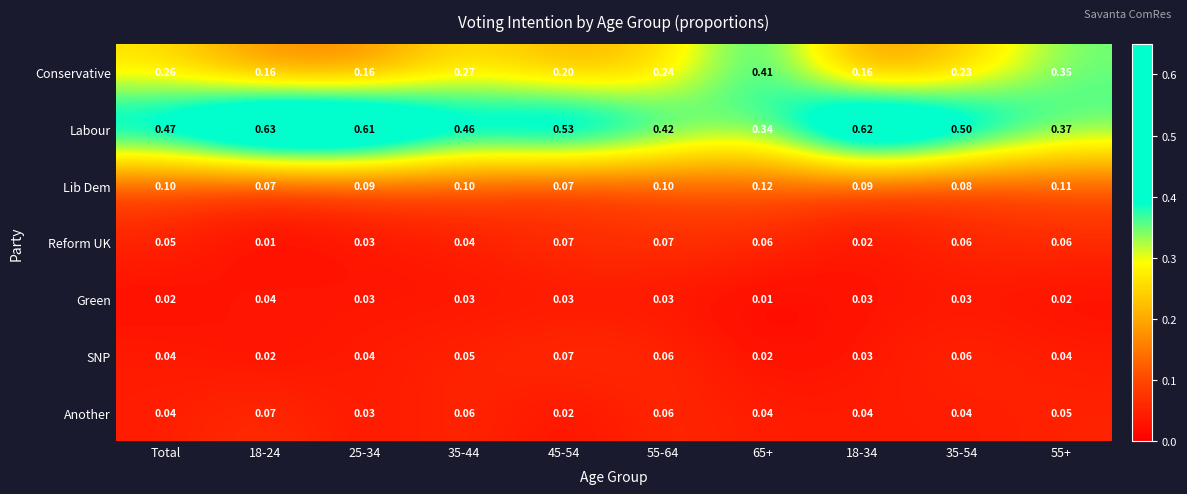

Which series has the largest total across all categories?

Labour